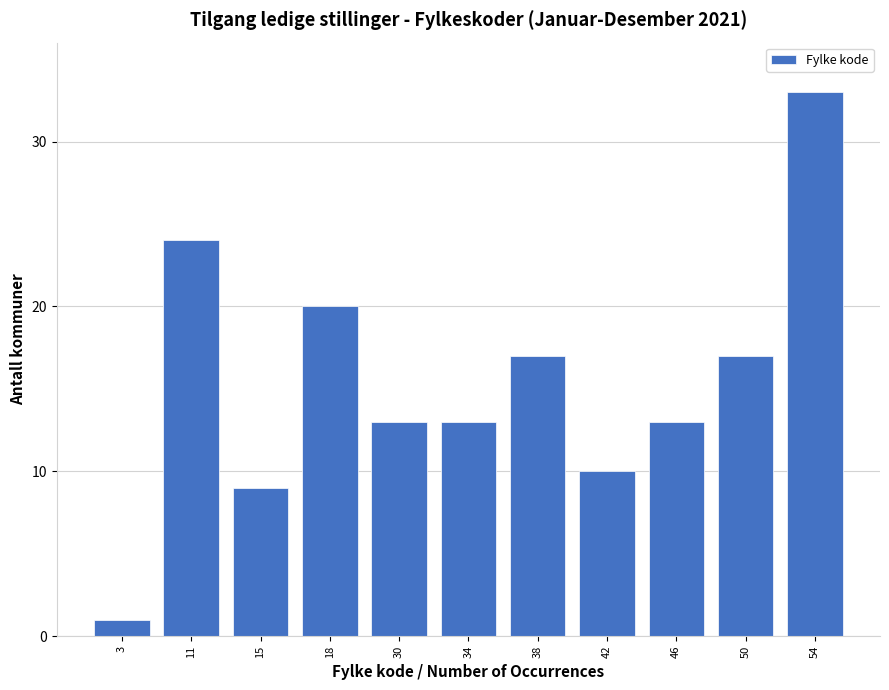

Reading left to right, transcribe all the data shown in this chart.

3=1	11=24	15=9	18=20	30=13	34=13	38=17	42=10	46=13	50=17	54=33